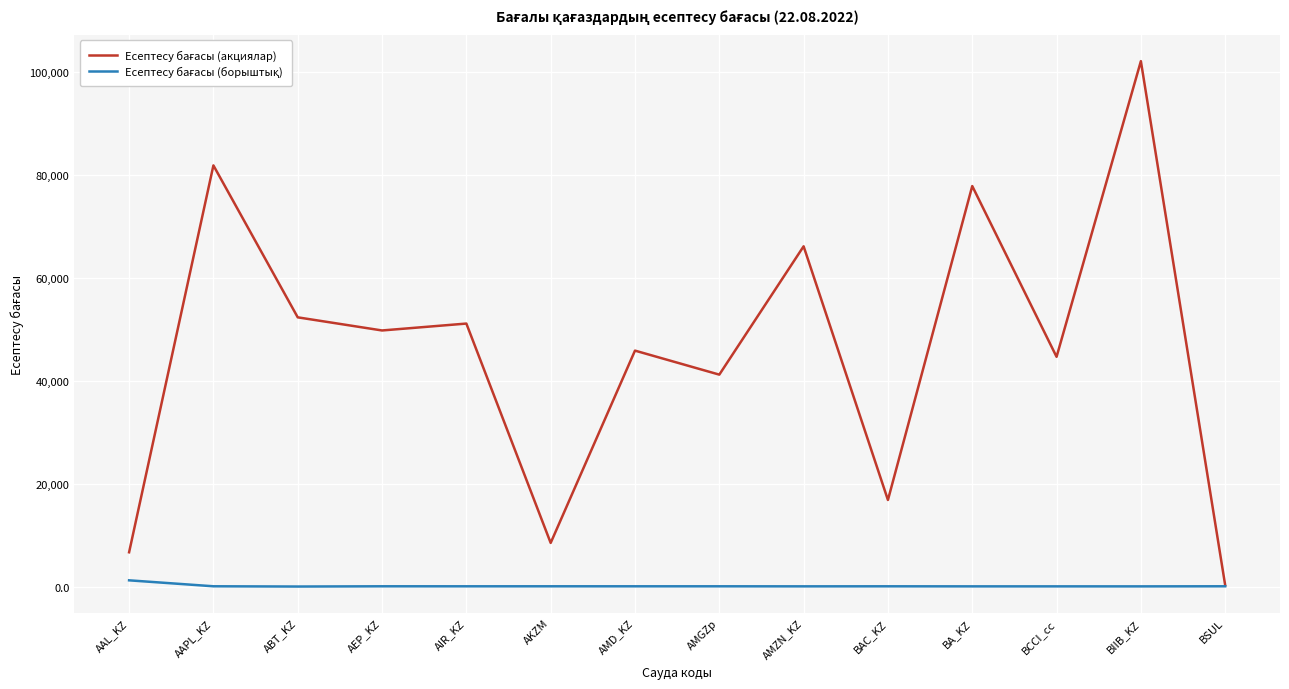

At which category is the sum across all series the highest?

BIIB_KZ